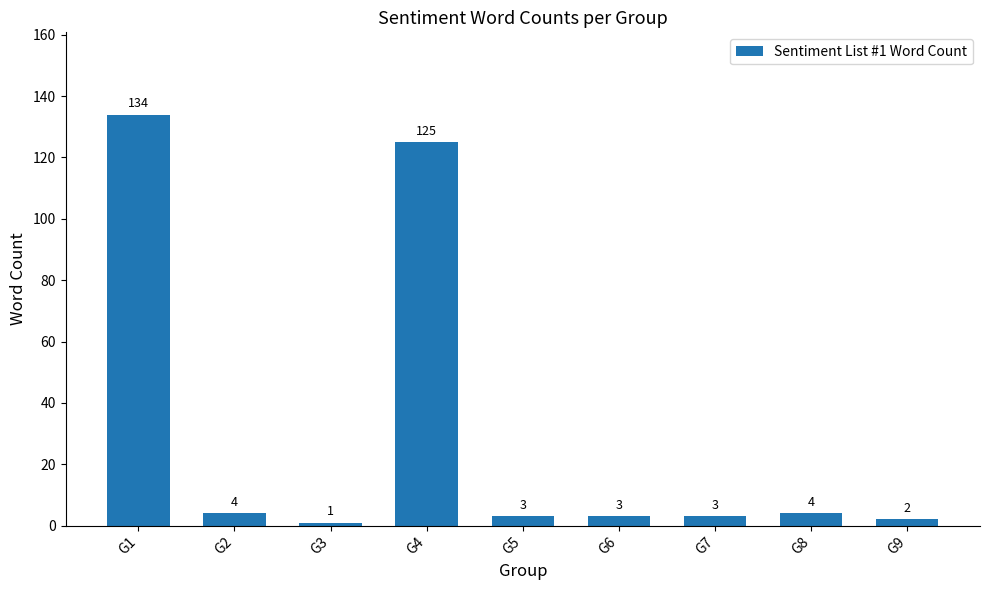

Reading left to right, extract all data points from this chart.

134	4	1	125	3	3	3	4	2